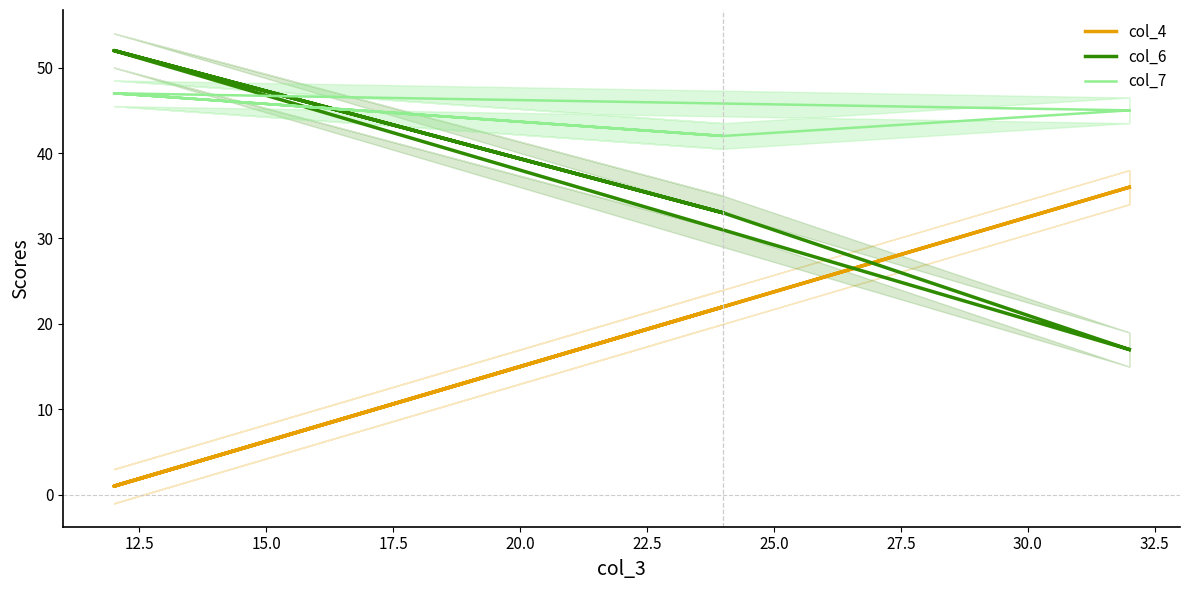

What is the minimum value for col_4?

1